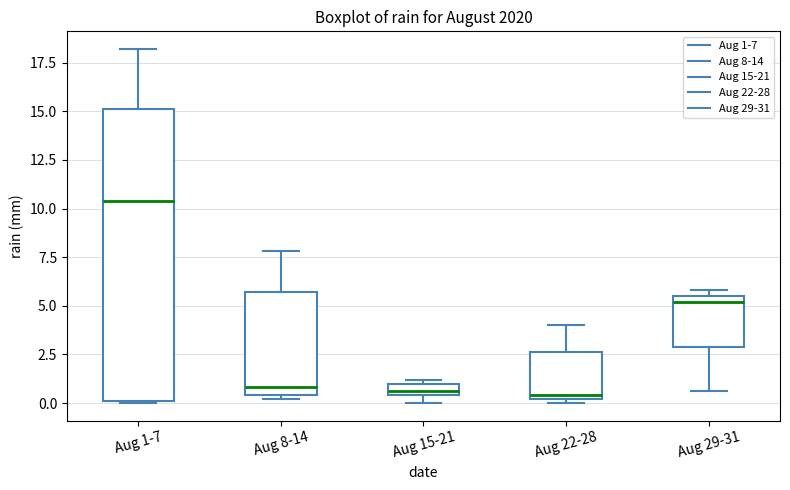

Where is the lower edge of the box for Aug 8-14 on the y-axis? The values are not printed on the chart, so give them approximately, as read against the axis.

0.5